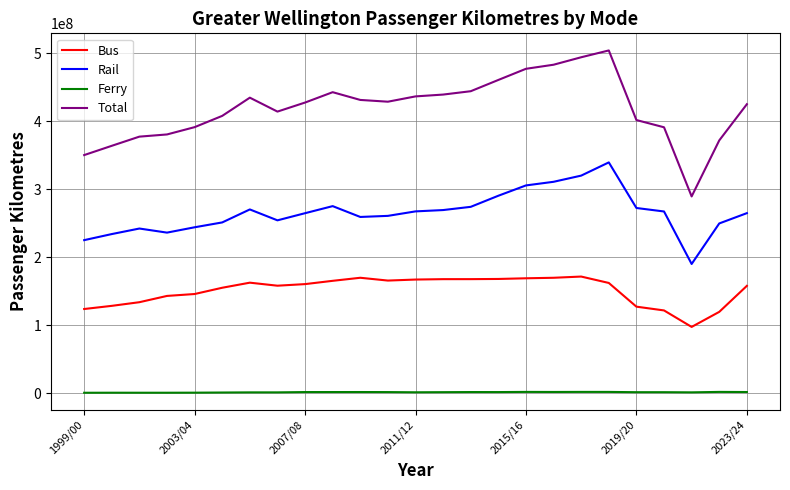

At how many categories does at least one series exceed 342457135?

24